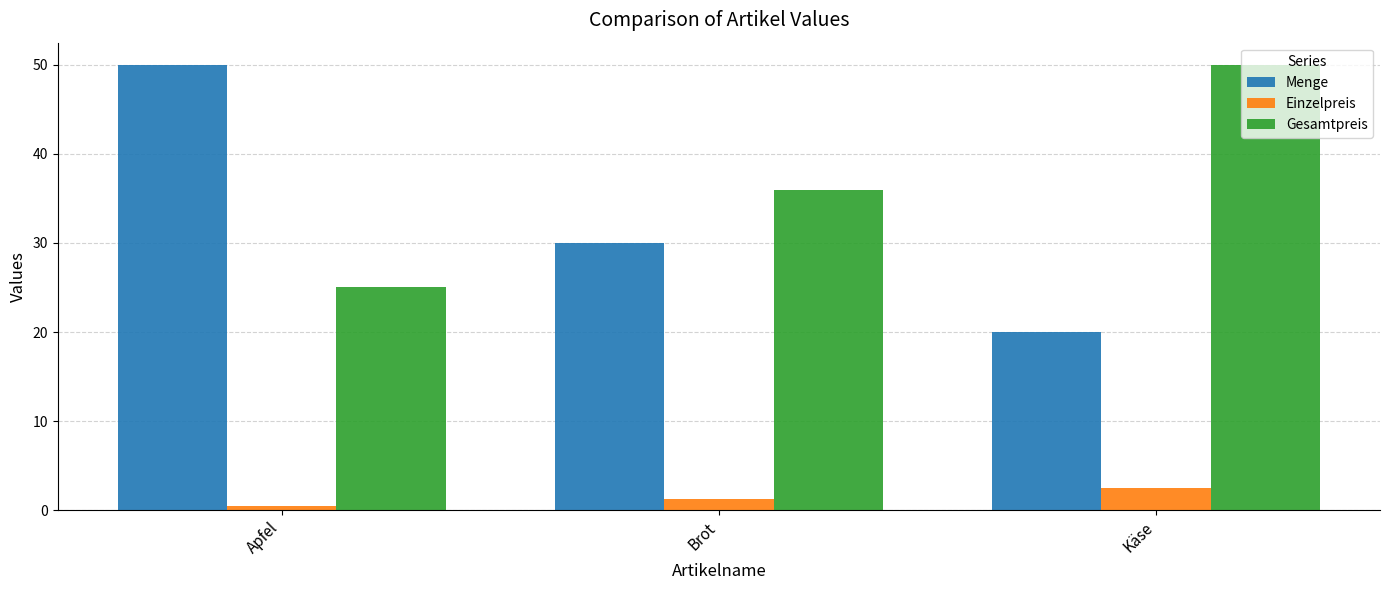

Reading right to left, list all the values displayed in this chart.

Menge: Käse=20.0	Brot=30.0	Apfel=50.0
Einzelpreis: Käse=2.5	Brot=1.2	Apfel=0.5
Gesamtpreis: Käse=50.0	Brot=36.0	Apfel=25.0